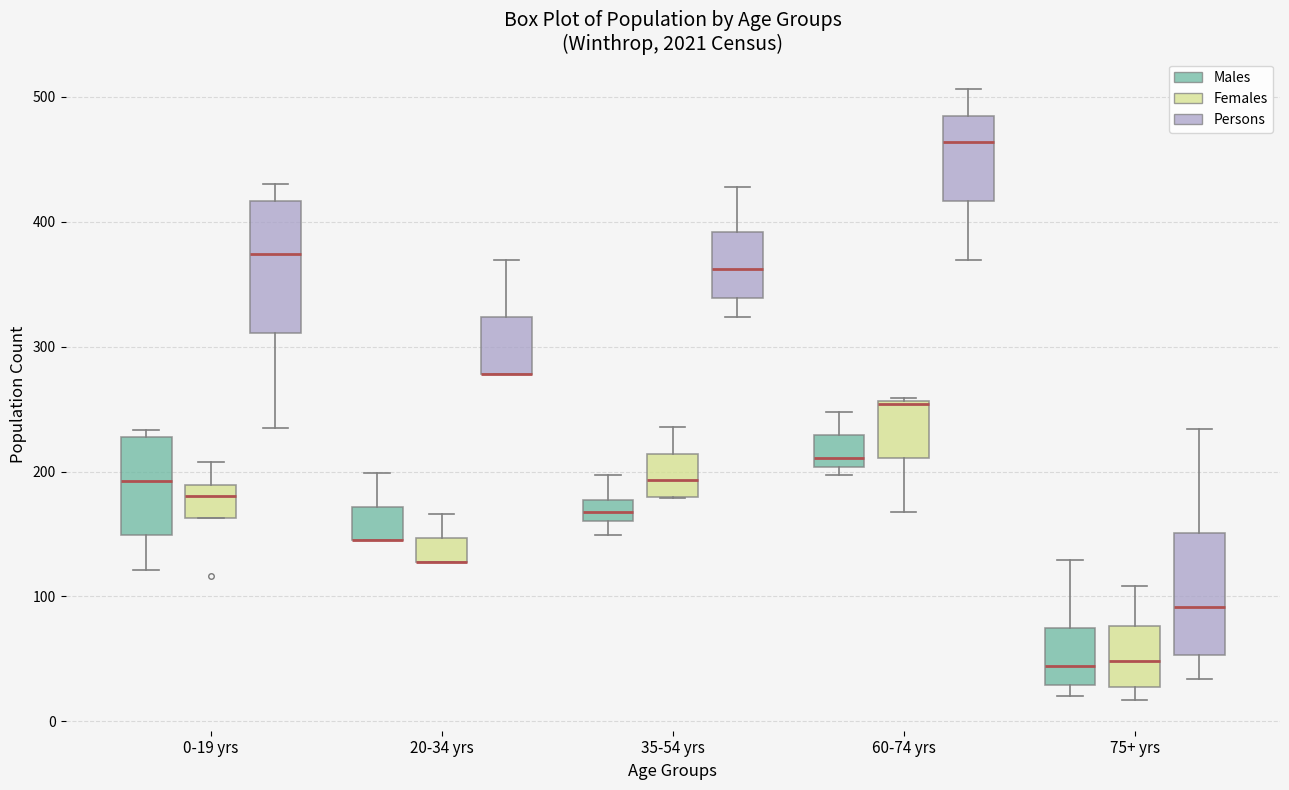

Where does the upper whisker of the box for 35-54 yrs (Females) end on the y-axis? The values are not printed on the chart, so give them approximately, as read against the axis.

240